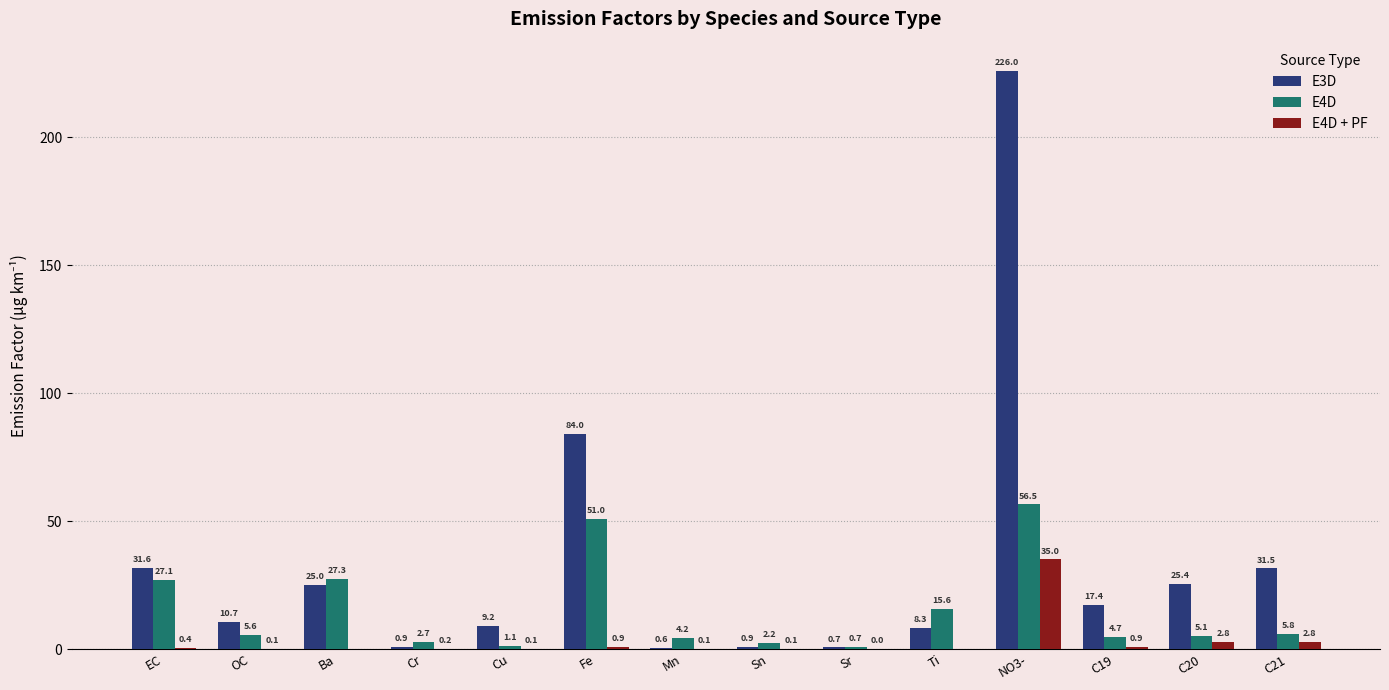

True or false: E4D + PF has a value of 0.9 at Fe.

True